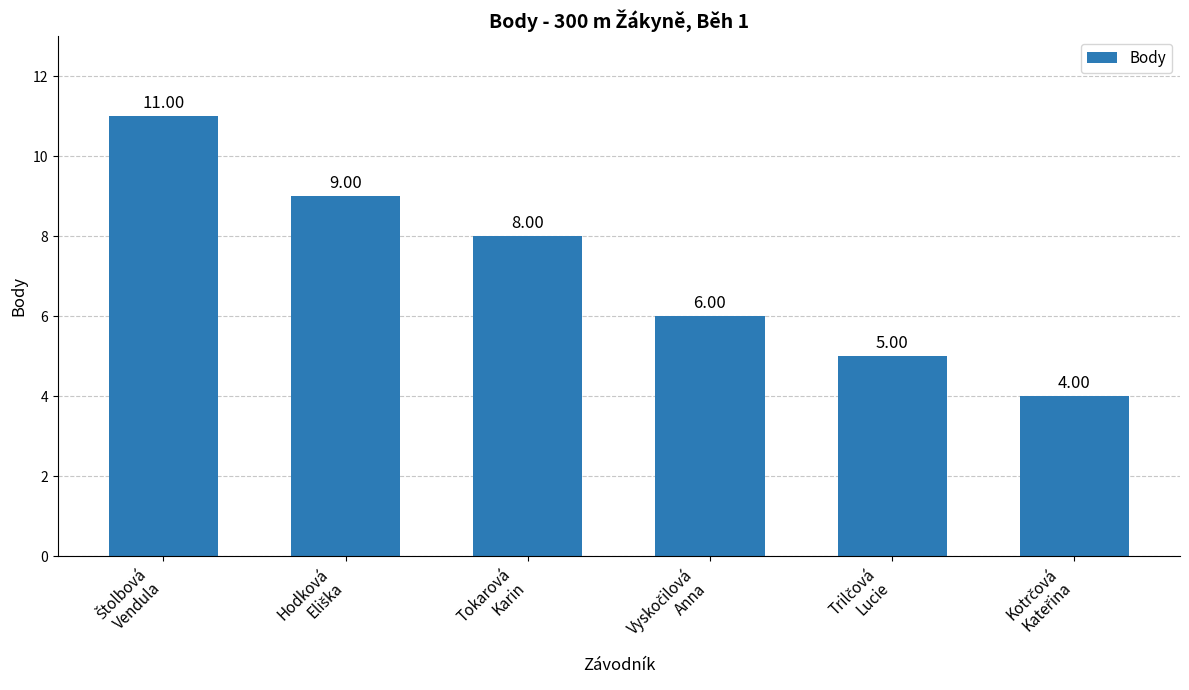

What is the difference between the maximum and minimum values?

7